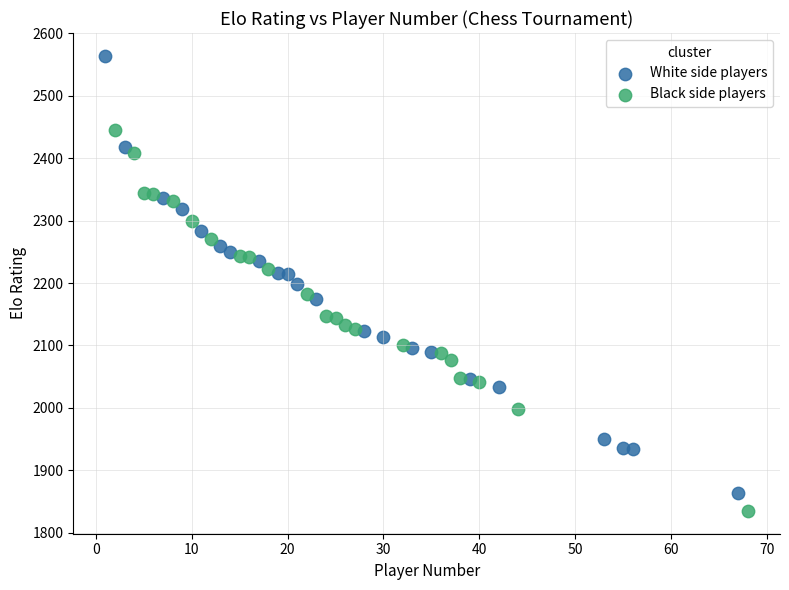

Which series has the widest spread of Y values?

White side players